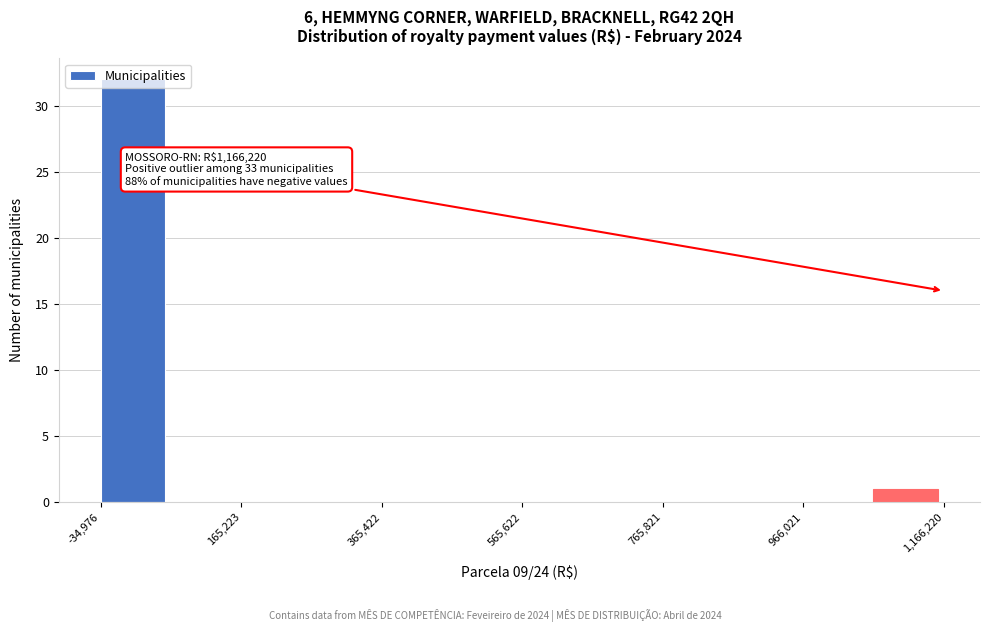

Around what value on the x-axis is the tallest bar? Give the approximate position of its centre, as read against the axis.

0